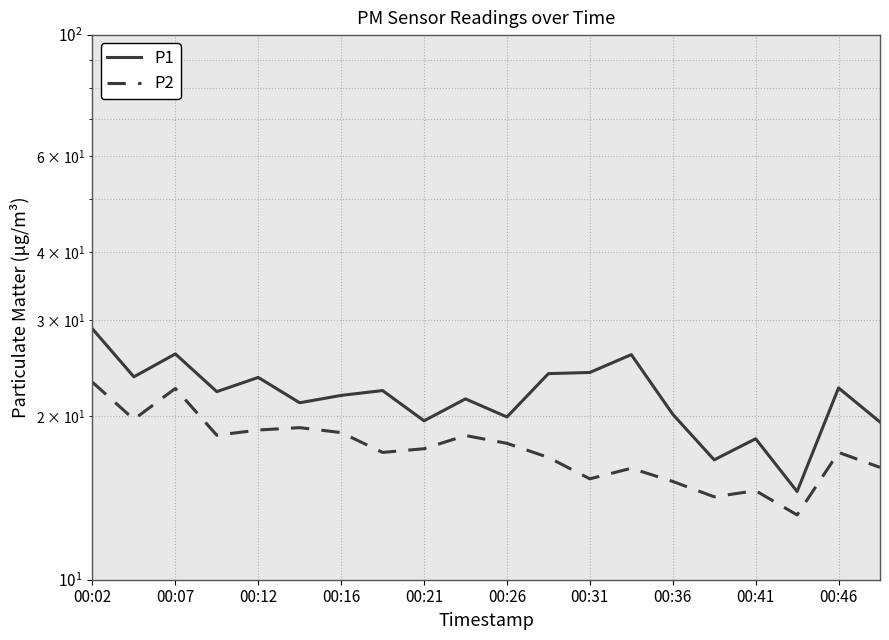

What is the sum of the P1 values at 00:16 and 00:26?

41.7